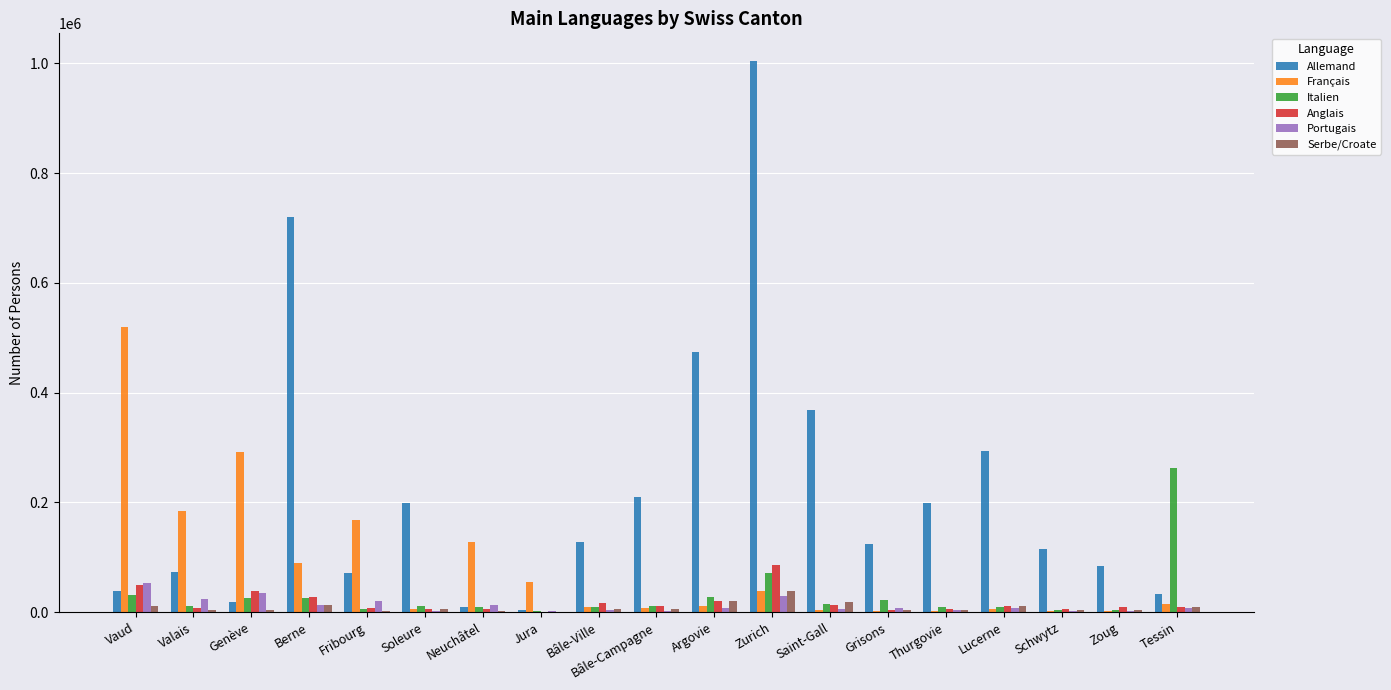

Are the bars grouped side by side (vs. stacked)?

Yes